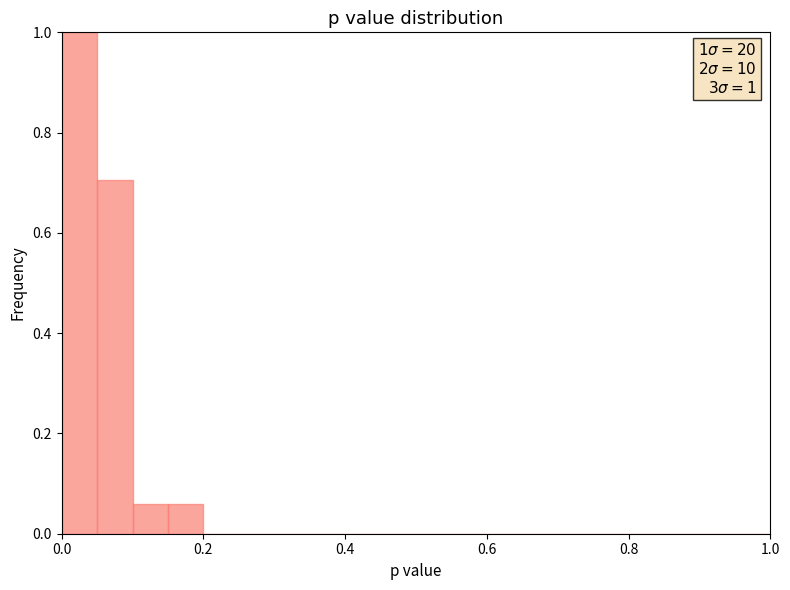

Read against the x-axis, roughly where is the centre of the tallest bar?

0.02